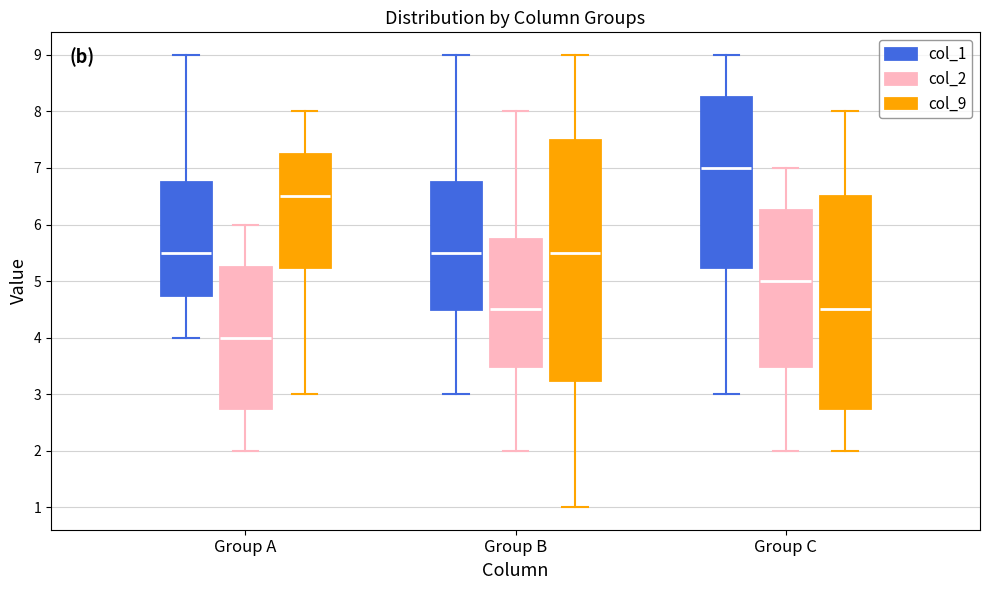

Which box is the tallest, from its lower edge to its upper edge?

Group B (col_9)